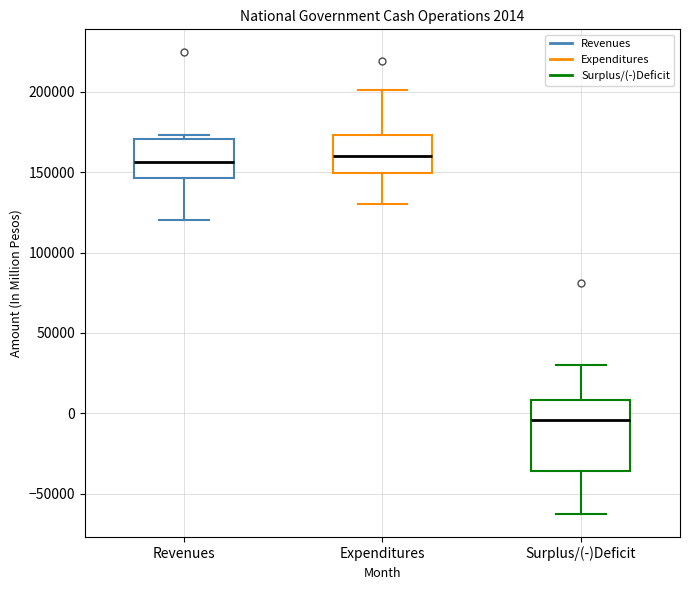

Which box's median line is the lowest?

Surplus/(-)Deficit